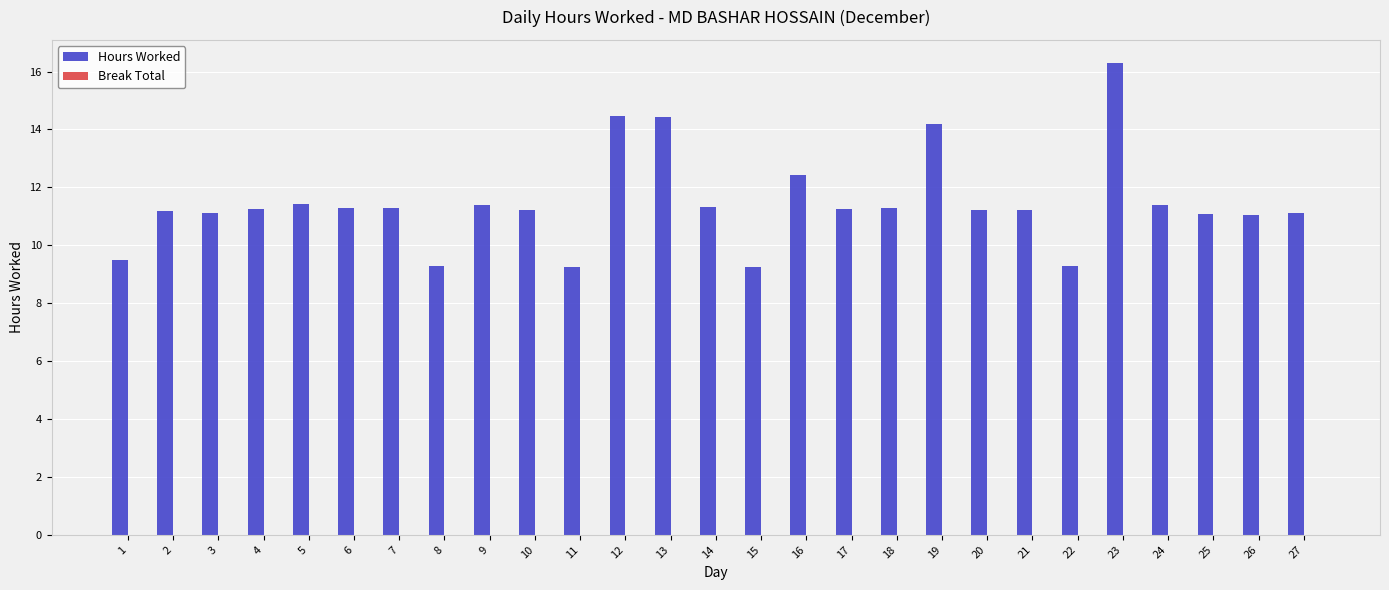

How many distinct data groups are displayed?

1